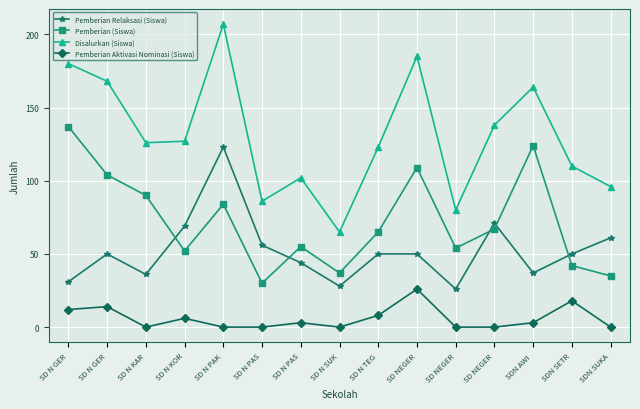

Which category has the highest value in the Pemberian (Siswa) series?

SD N GER